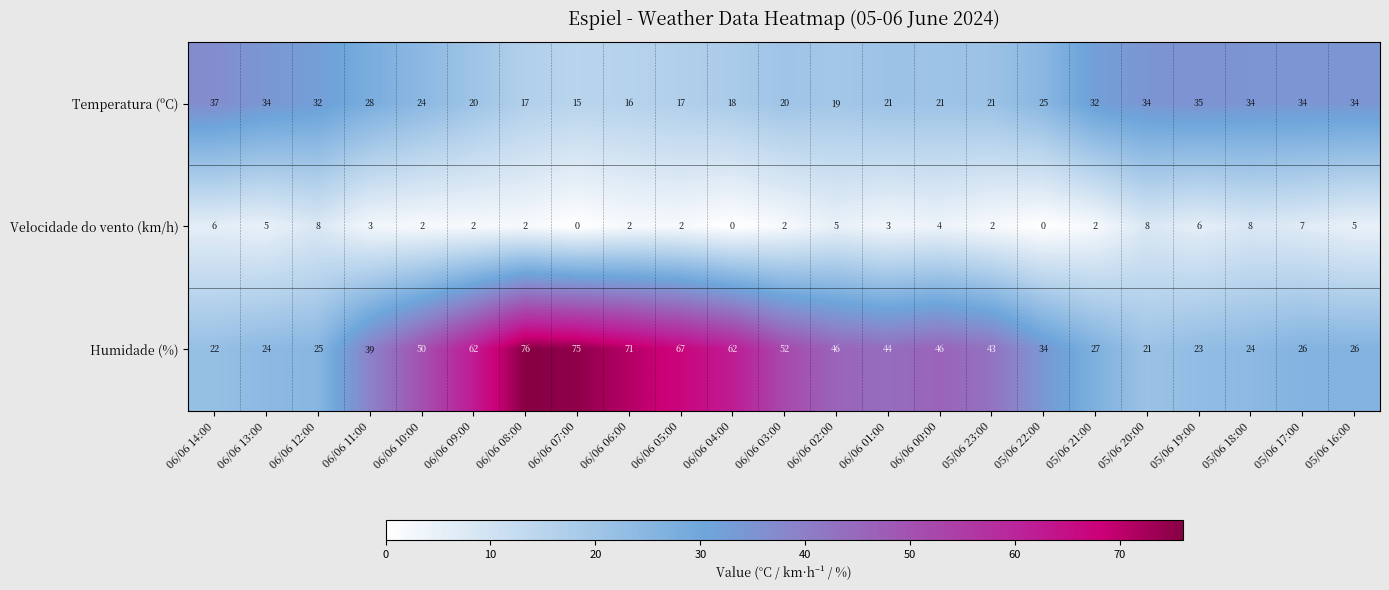

What is the total value across all series at 06/06 09:00?

84